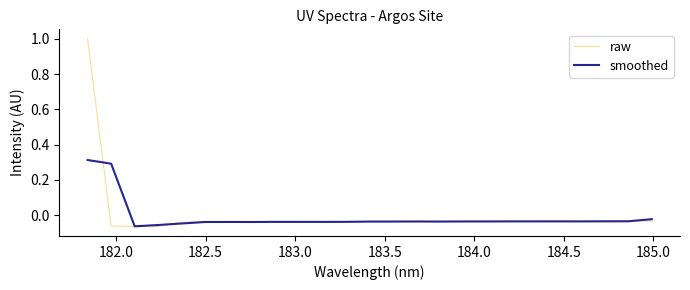

What is the maximum value shown in the chart?

1.0